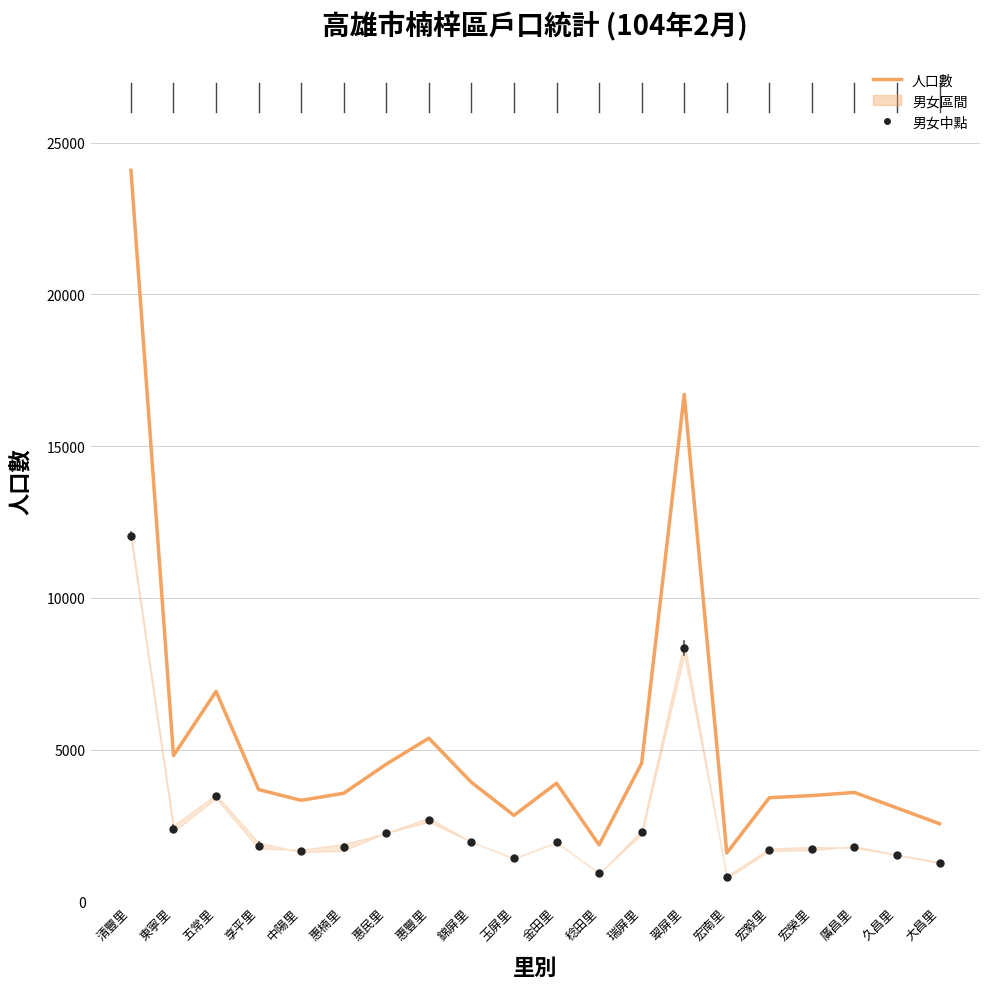

The chart shows a value of 949 at 宏毅里. True or false?

False